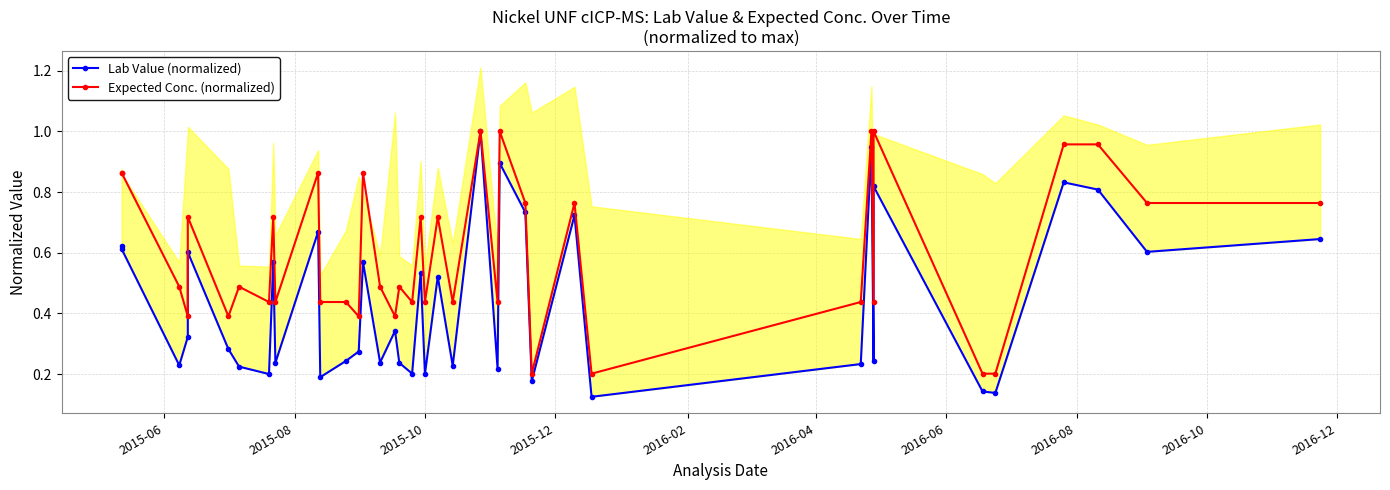

How many interior local valleys does the Expected Conc. (normalized) series have?

13